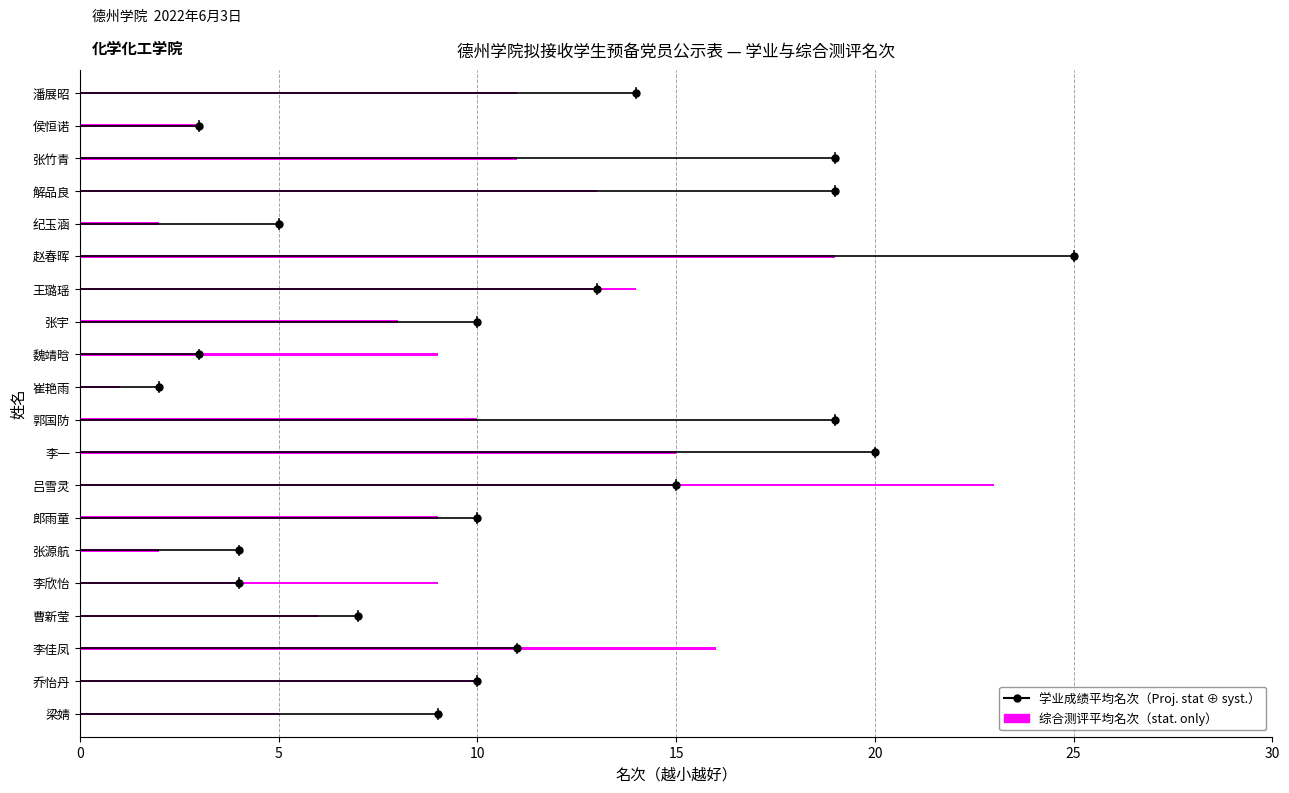

What is the maximum value shown in the chart?

23